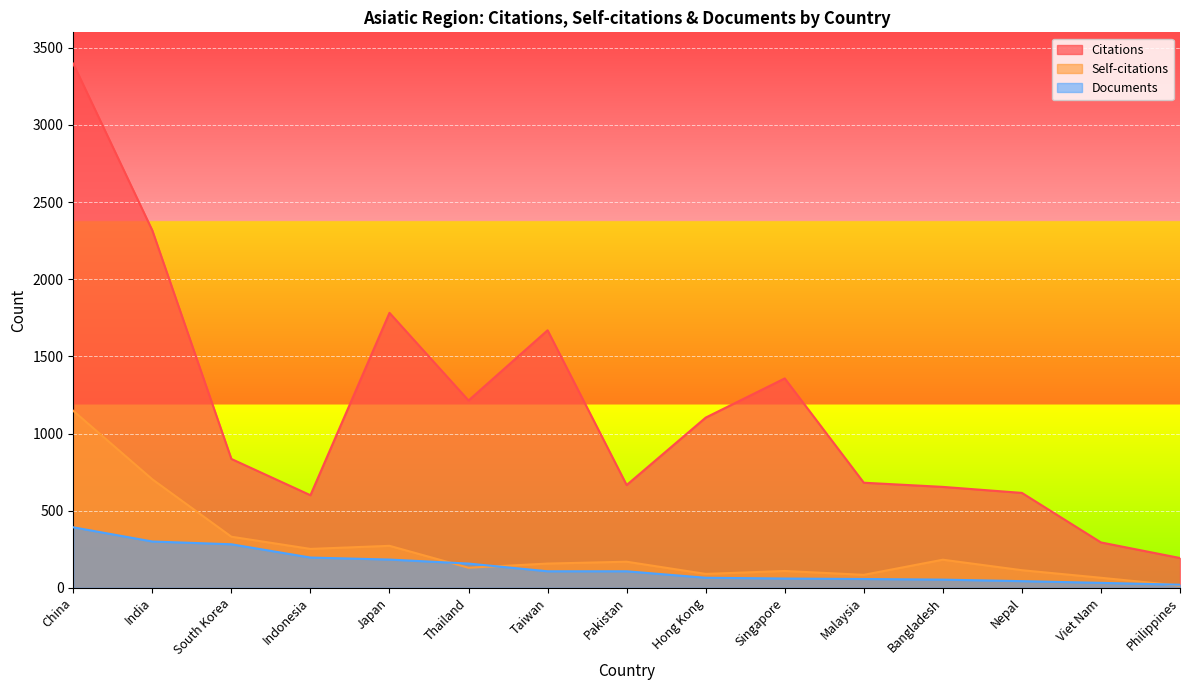

Read the Citations value at Viet Nam.

294